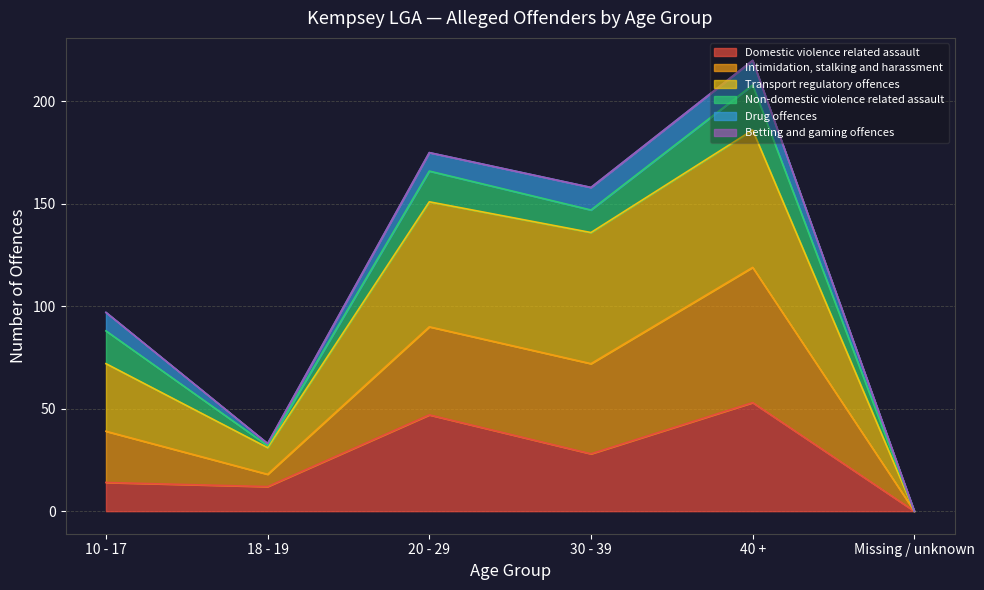

At which category is the sum across all series the highest?

40 +